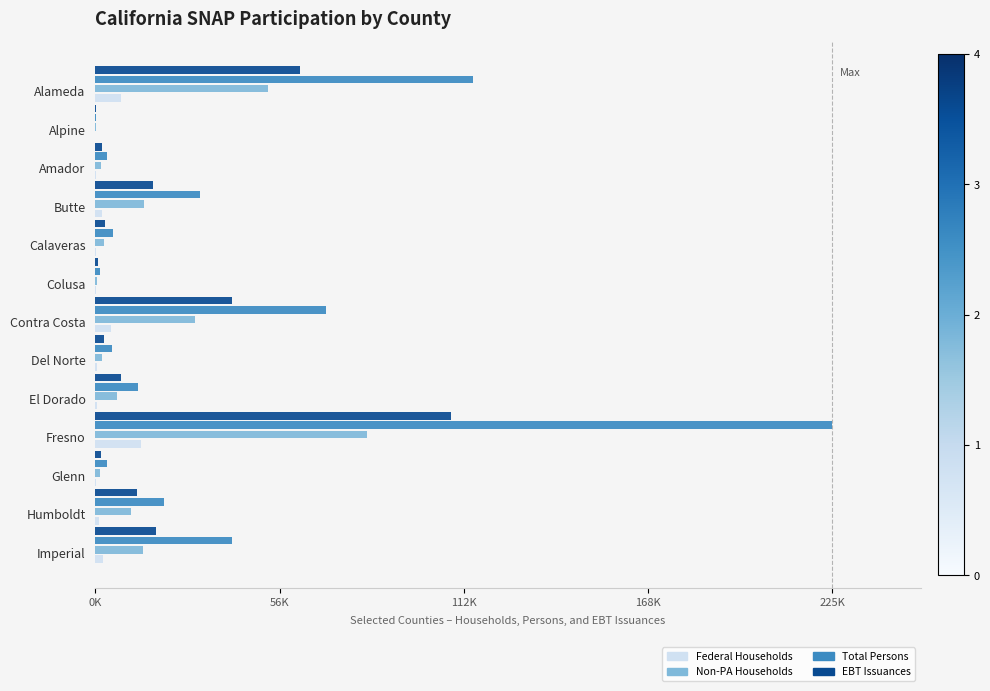

What are all the series names shown in the legend?

Federal Households, Non-PA Households, Total Persons, EBT Issuances